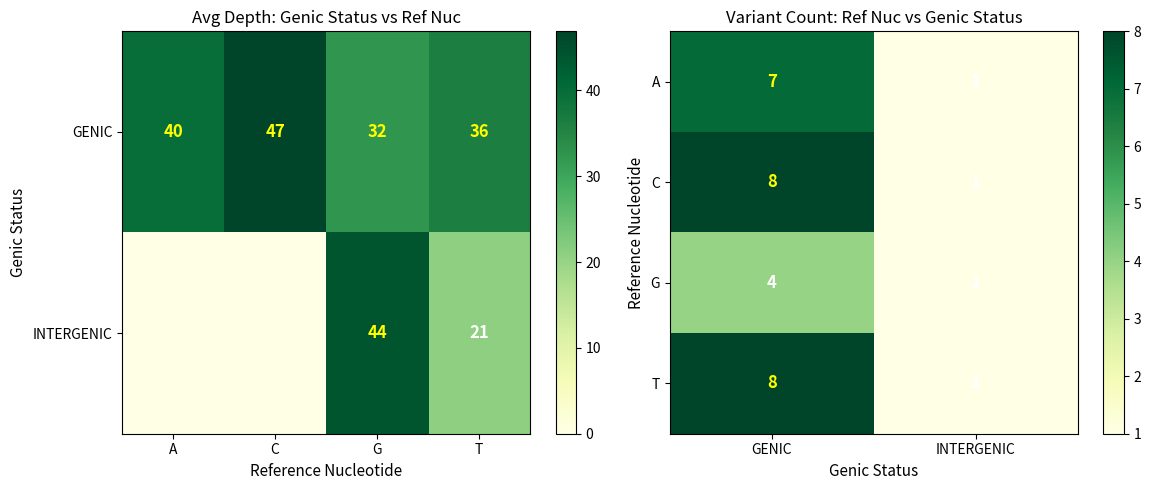

Count the A values in the range 1 to 7.

2